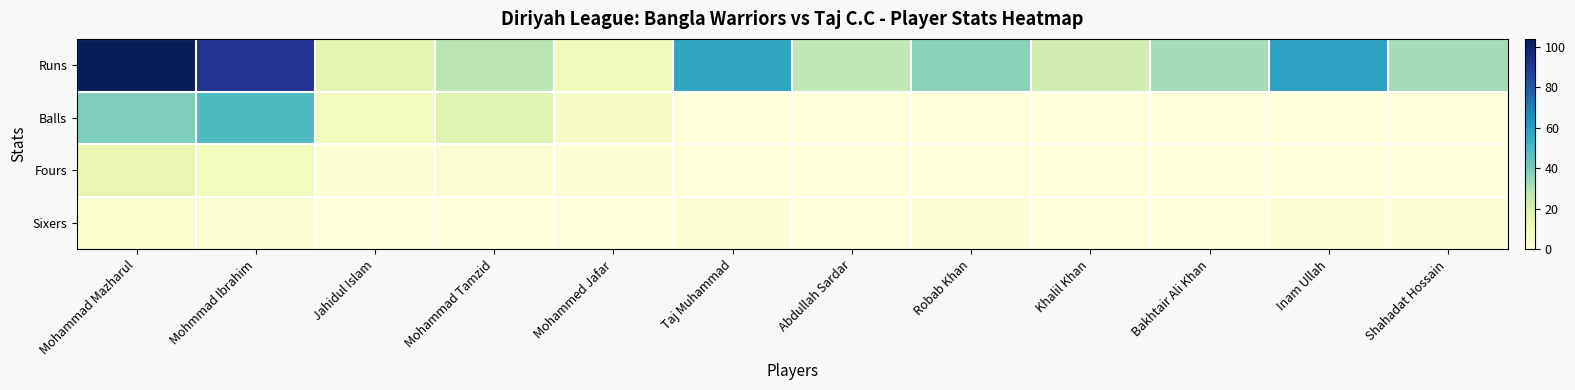

Reading right to left, list all the values displayed in this chart.

Runs: Shahadat Hossain=32	Inam Ullah=59	Bakhtair Ali Khan=32	Khalil Khan=23	Robab Khan=37	Abdullah Sardar=27	Taj Muhammad=58	Mohammed Jafar=10	Mohammad Tamzid=28	Jahidul Islam=16	Mohmmad Ibrahim=91	Mohammad Mazharul=104
Balls: Shahadat Hossain=0	Inam Ullah=0	Bakhtair Ali Khan=0	Khalil Khan=0	Robab Khan=0	Abdullah Sardar=0	Taj Muhammad=0	Mohammed Jafar=5	Mohammad Tamzid=18	Jahidul Islam=9	Mohmmad Ibrahim=49	Mohammad Mazharul=39
Fours: Shahadat Hossain=0	Inam Ullah=0	Bakhtair Ali Khan=0	Khalil Khan=0	Robab Khan=0	Abdullah Sardar=0	Taj Muhammad=0	Mohammed Jafar=2	Mohammad Tamzid=3	Jahidul Islam=2	Mohmmad Ibrahim=9	Mohammad Mazharul=15
Sixers: Shahadat Hossain=1	Inam Ullah=1	Bakhtair Ali Khan=0	Khalil Khan=0	Robab Khan=1	Abdullah Sardar=0	Taj Muhammad=1	Mohammed Jafar=0	Mohammad Tamzid=0	Jahidul Islam=0	Mohmmad Ibrahim=3	Mohammad Mazharul=4